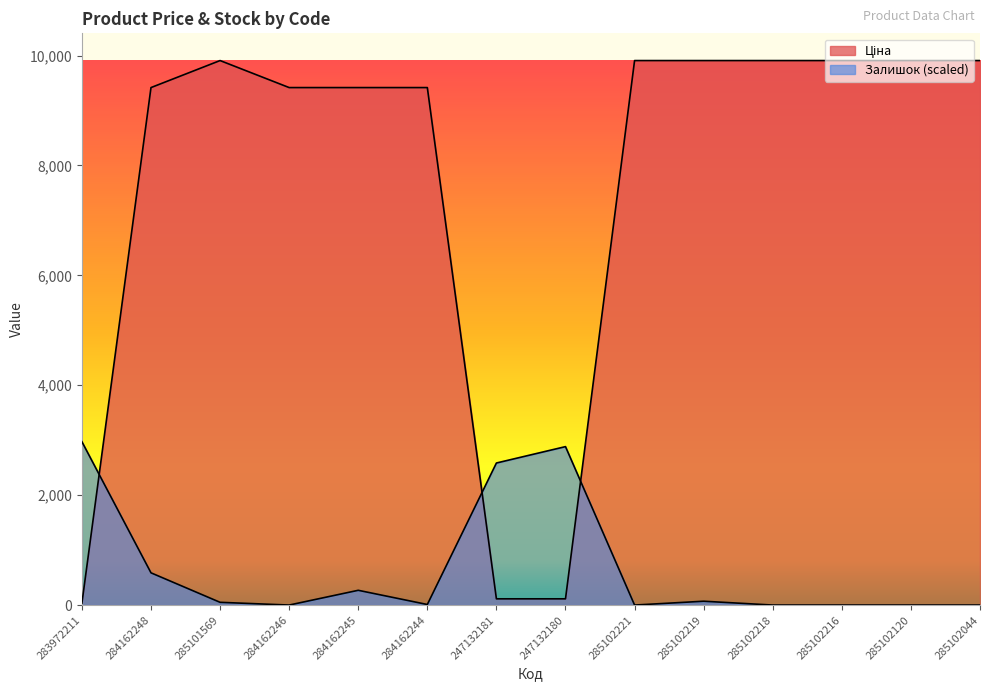

At which category is the sum across all series the highest?

284162248